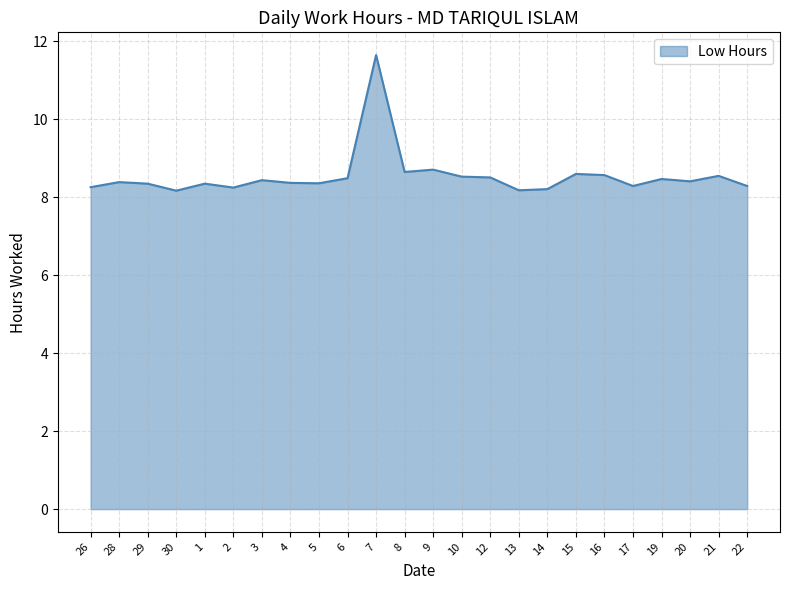

What value does the data have at 8?

8.7